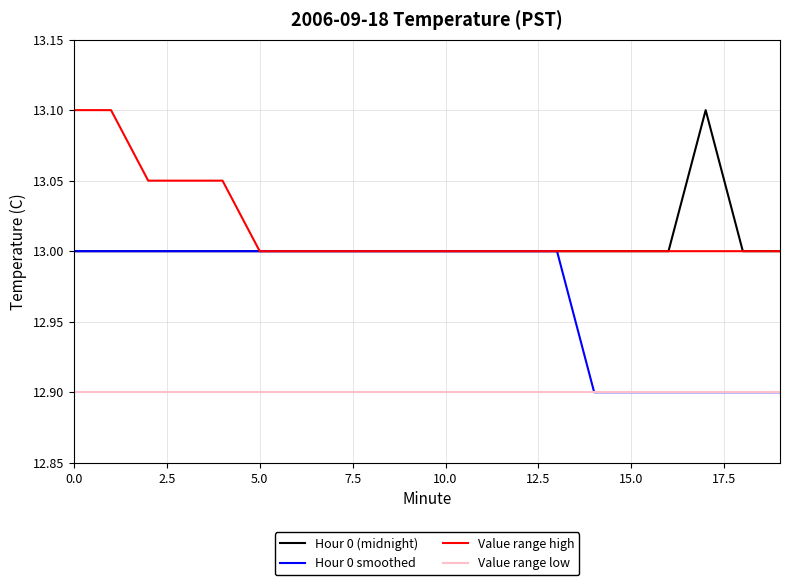

How many lines are shown in the chart?

4